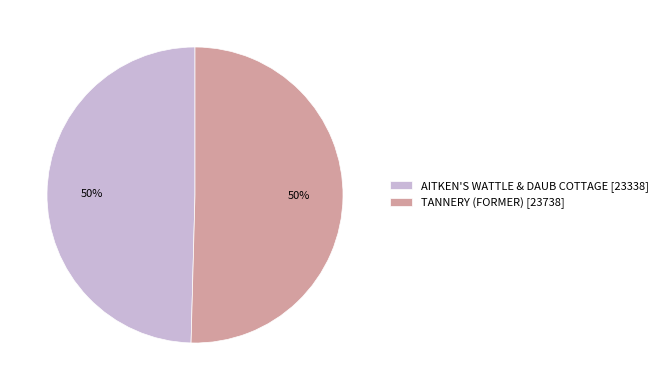

Do TANNERY (FORMER) [23738] and AITKEN'S WATTLE & DAUB COTTAGE [23338] together represent more than half of the pie?

Yes